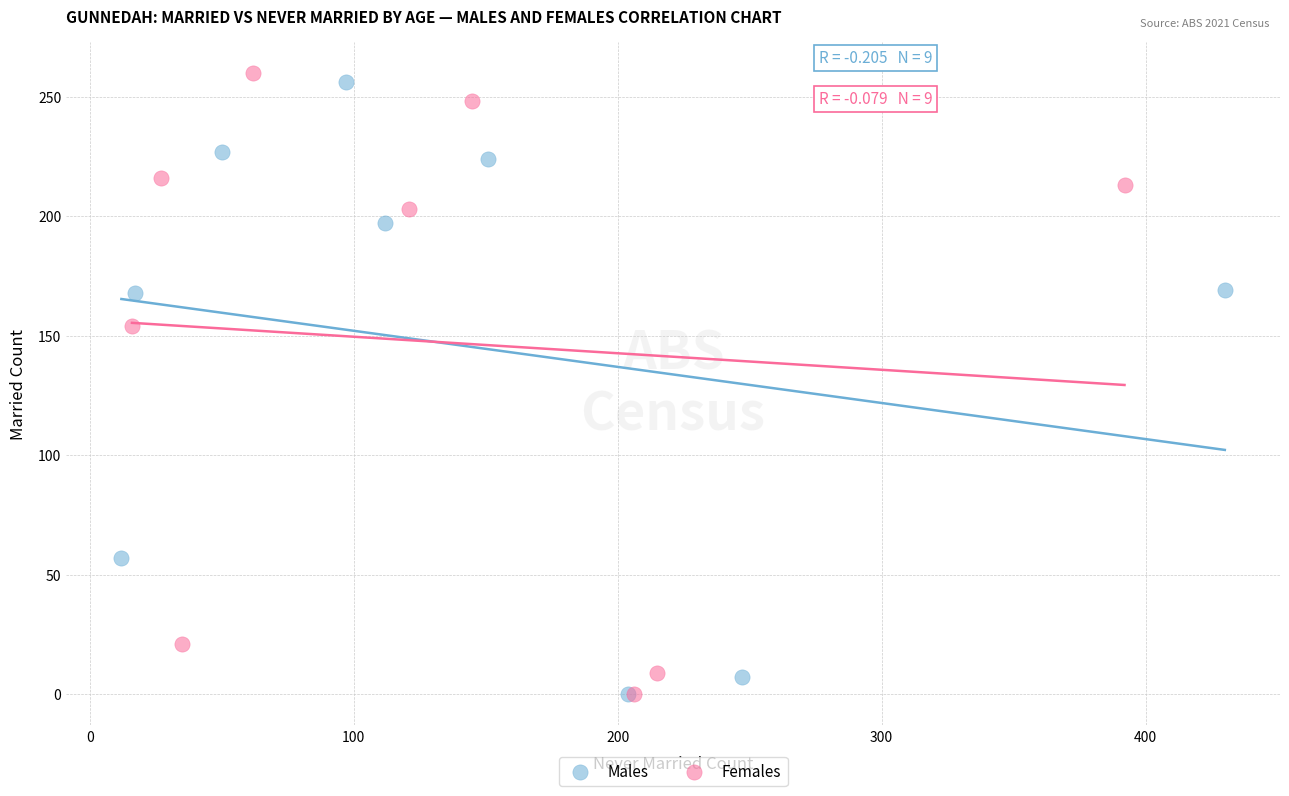

Which series has the widest spread of Y values?

Females